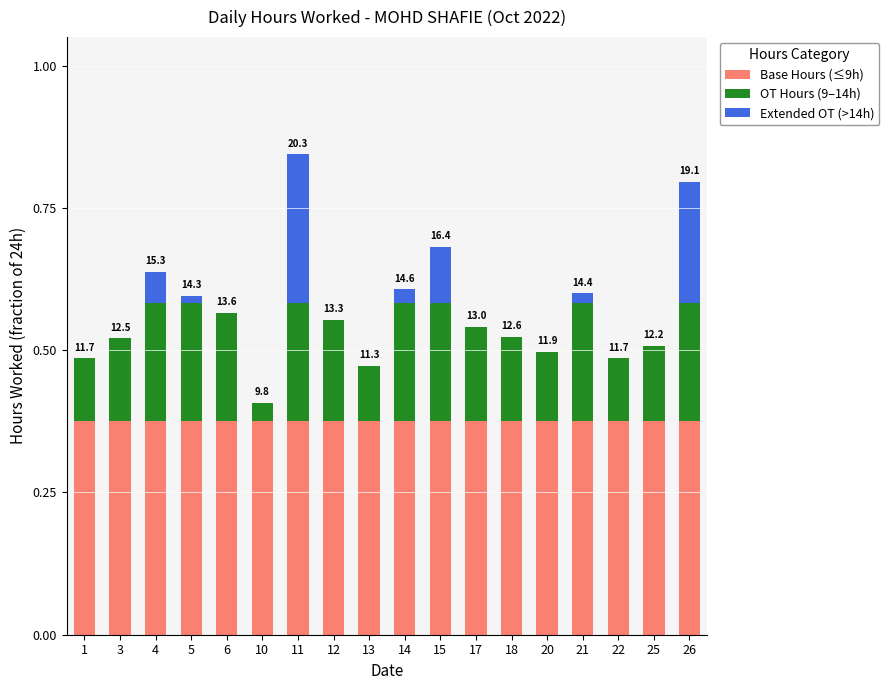

What is the total value across all series at 26?

0.8